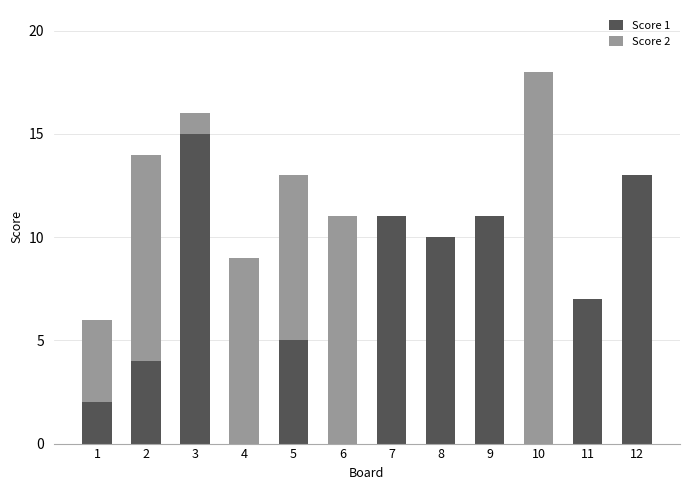

The Score 1 series shows 10 at 10. True or false?

False